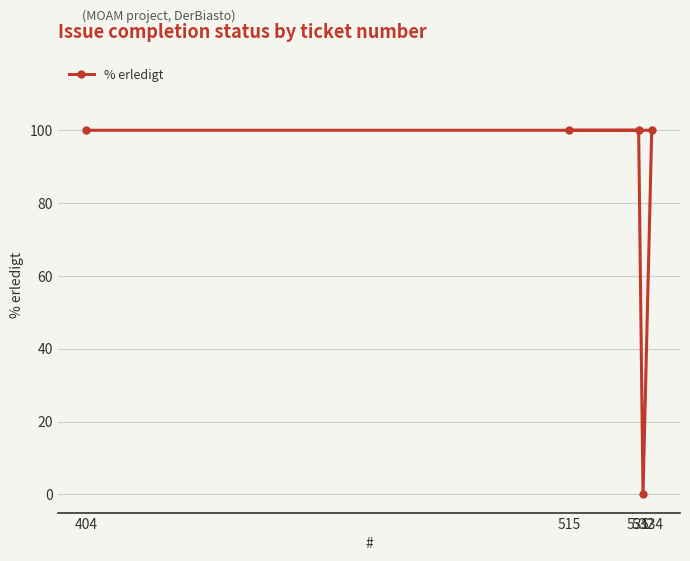

How many lines are shown in the chart?

1